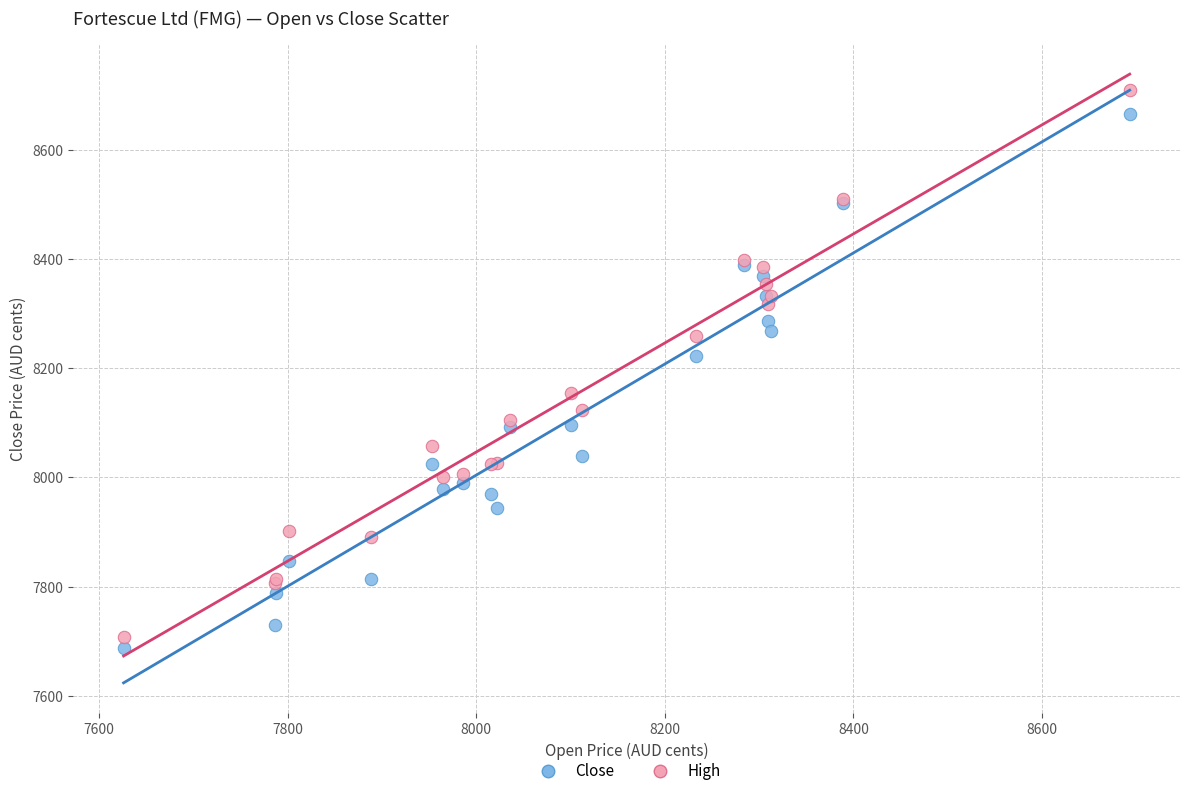

Across all series, what Y value is closest to 8199?

8222